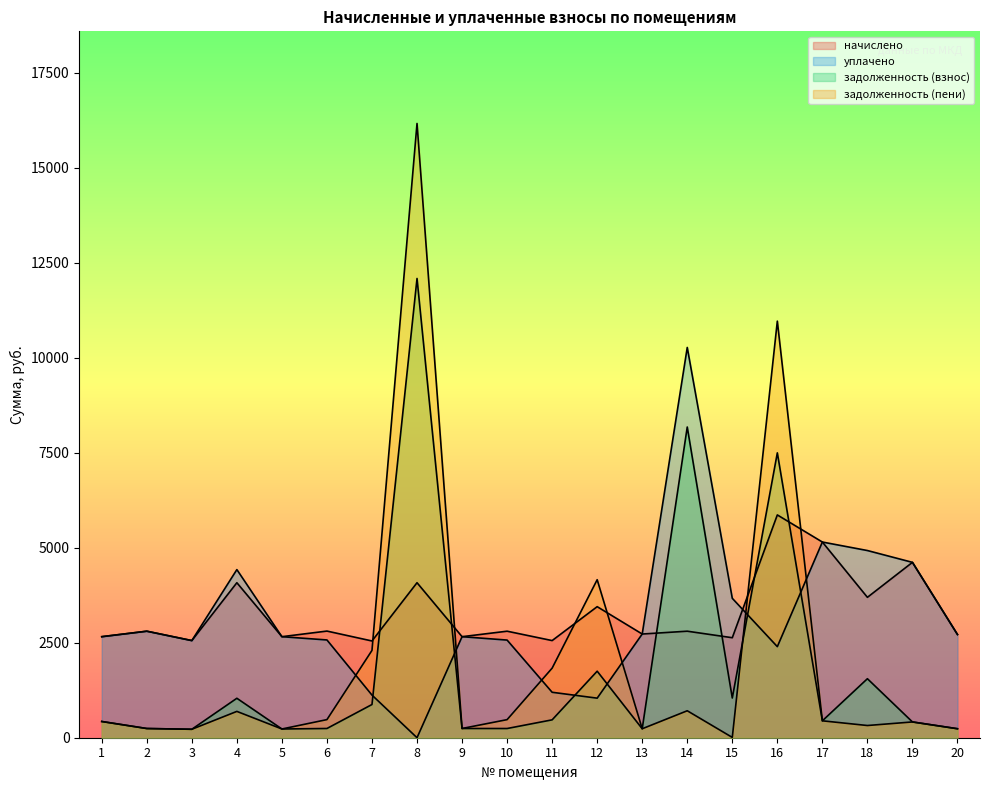

Where is the first local minimum for задолженность (взнос)?

3